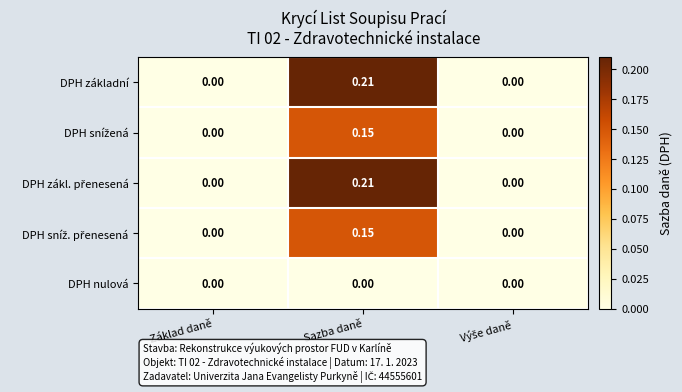

At which category is the sum across all series the highest?

Sazba daně